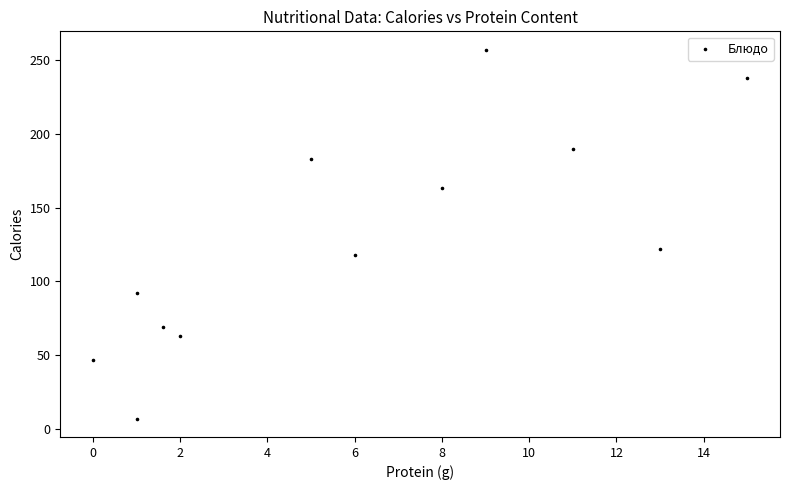

What is the average Y value?

129